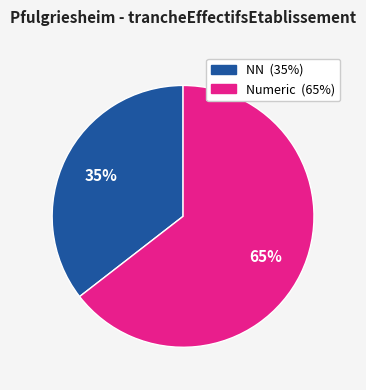

To the nearest percent, what is the average slice percentage?

50%